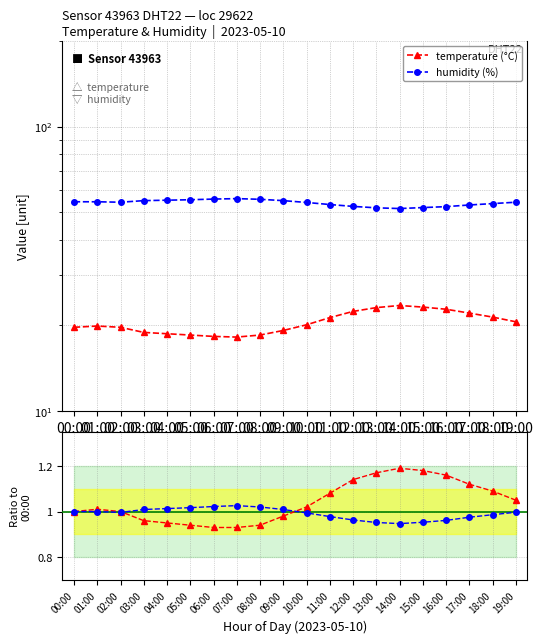

What is the label of the 5th point from the left?

04:00